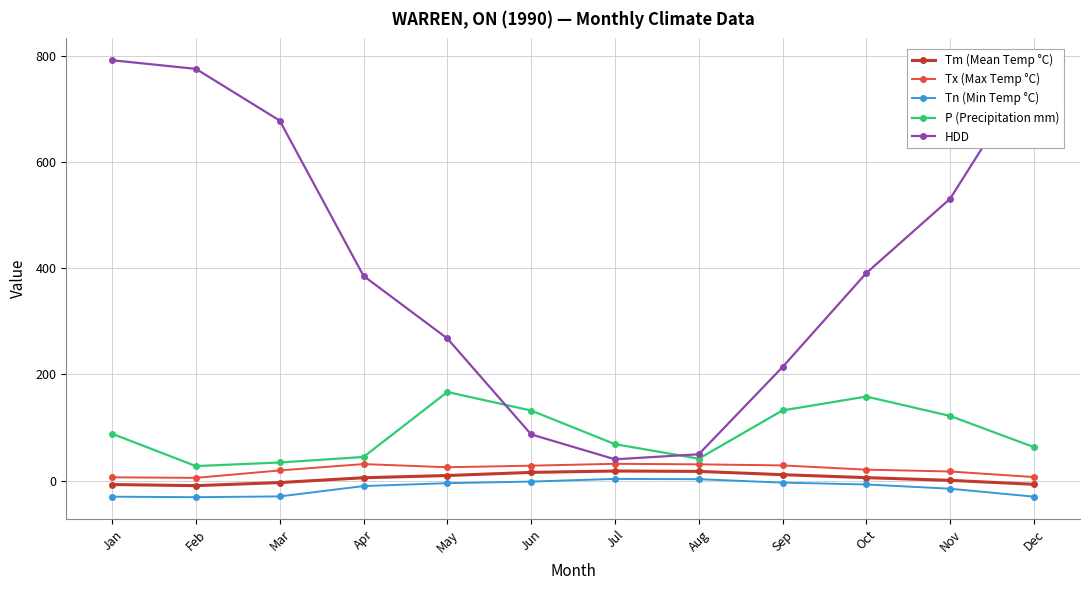

True or false: Tm (Mean Temp °C) and P (Precipitation mm) cross at least once.

False